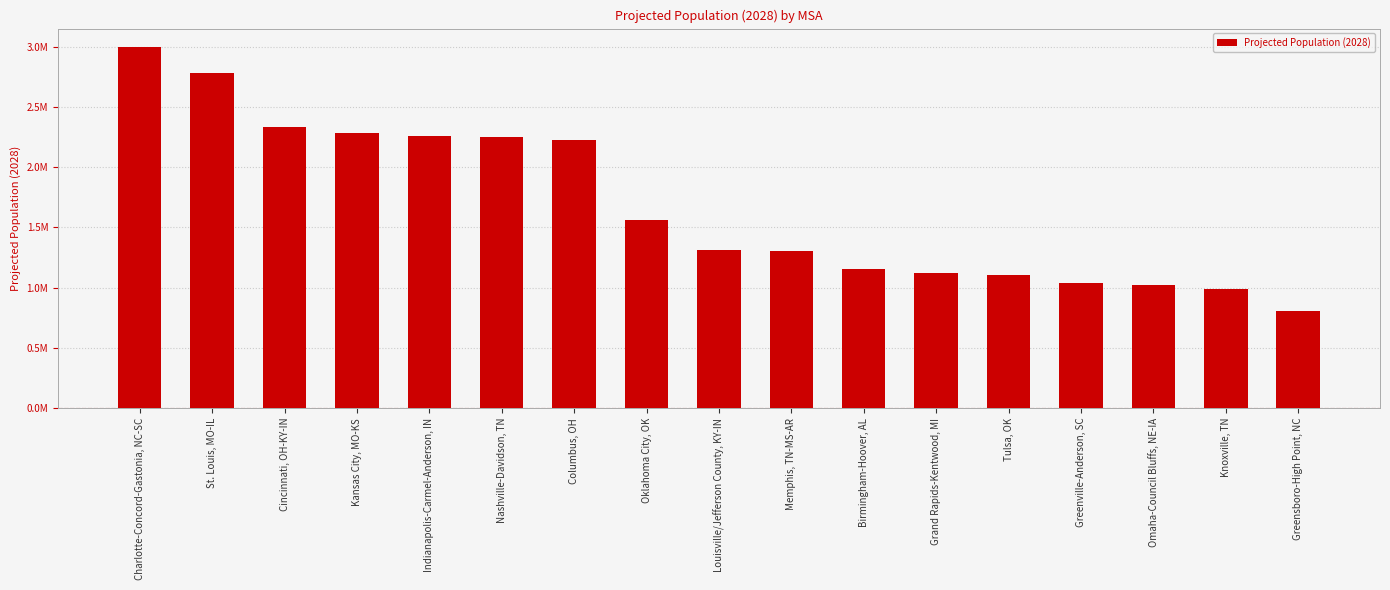

At which label does the data first exceed 1313311?

Charlotte-Concord-Gastonia, NC-SC